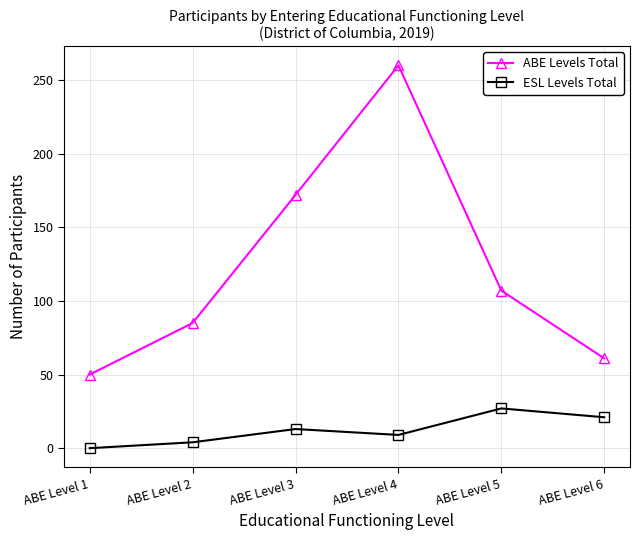

List the labels in order of ESL Levels Total value, largest first.

ABE Level 5, ABE Level 6, ABE Level 3, ABE Level 4, ABE Level 2, ABE Level 1